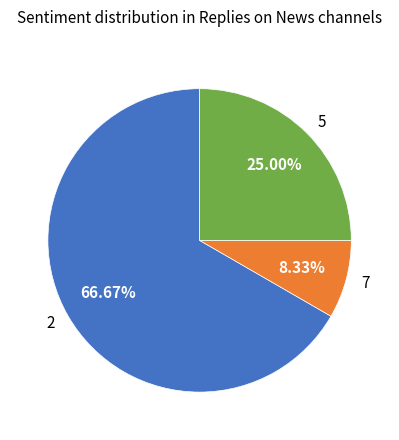

To the nearest percent, what is the average slice percentage?

33%